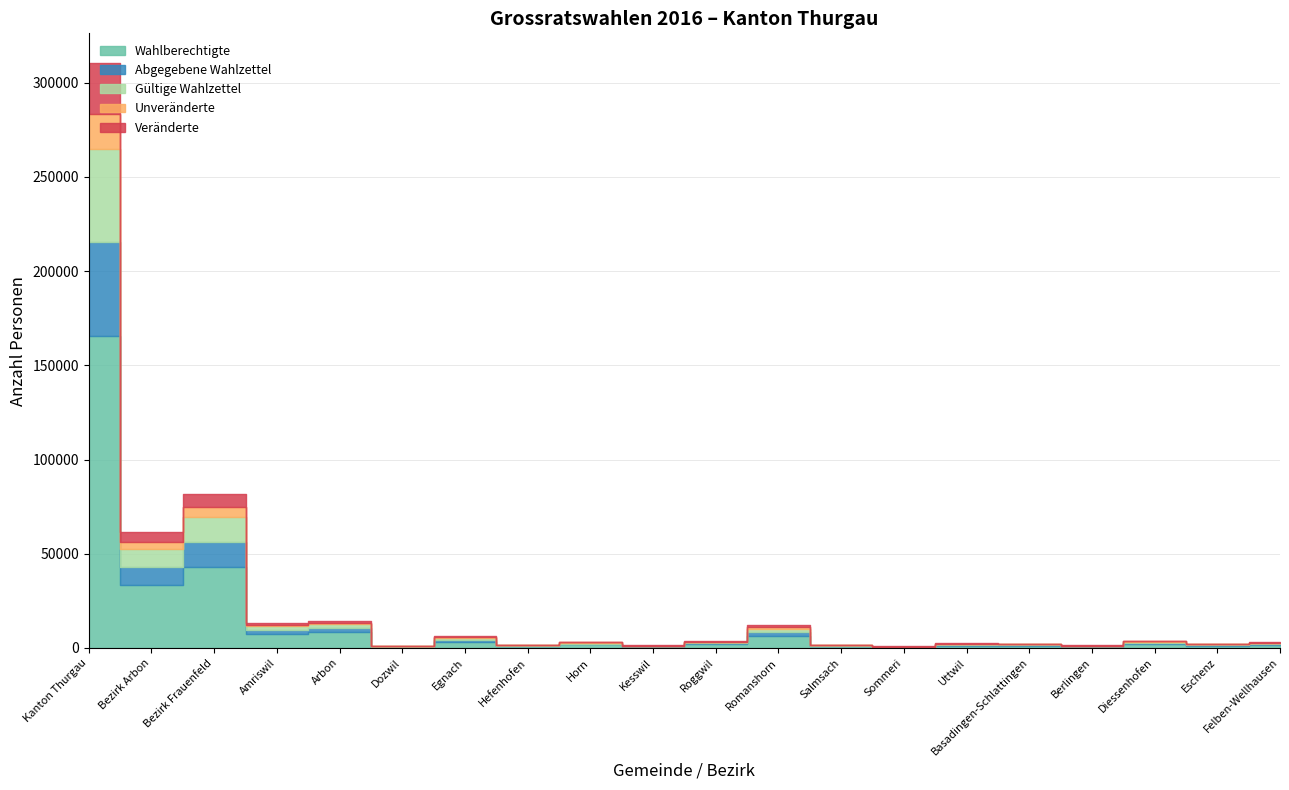

True or false: Abgegebene Wahlzettel and Wahlberechtigte cross at least once.

False